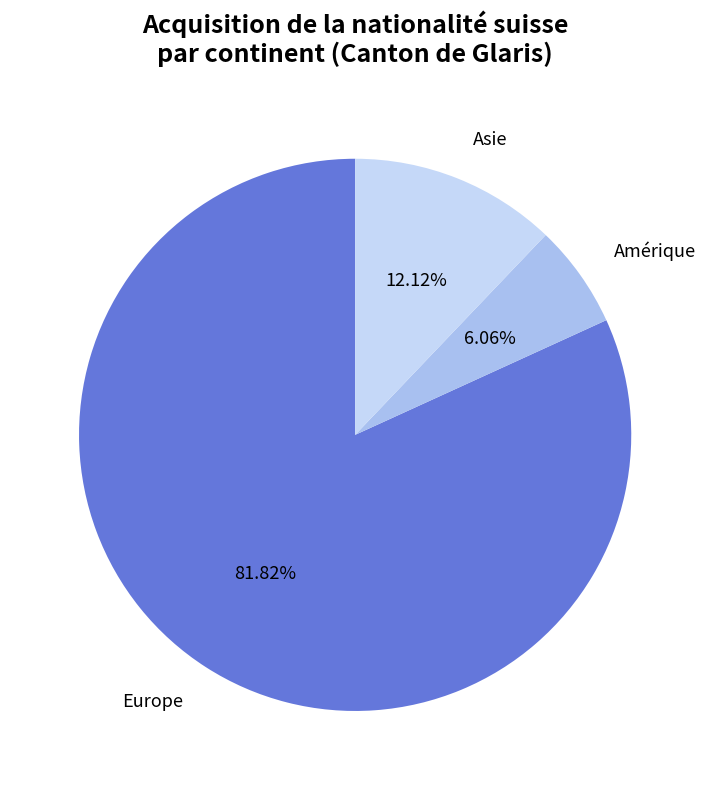

To the nearest percent, what is the combined percentage of Amérique and Asie?

18%